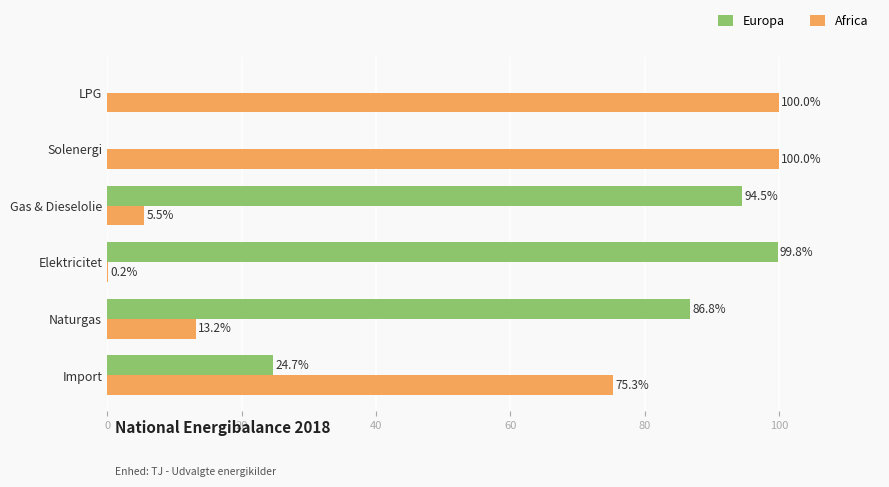

What is the sum of all Europa values?

305.8